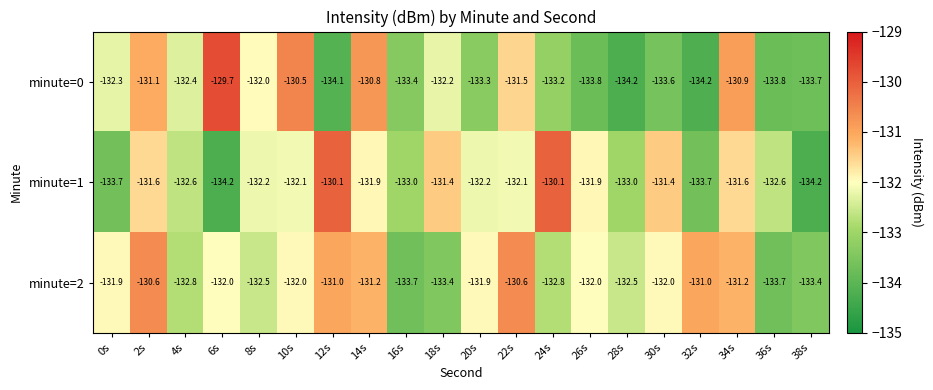

True or false: minute=0 has a value of -205.2 at 20s.

False